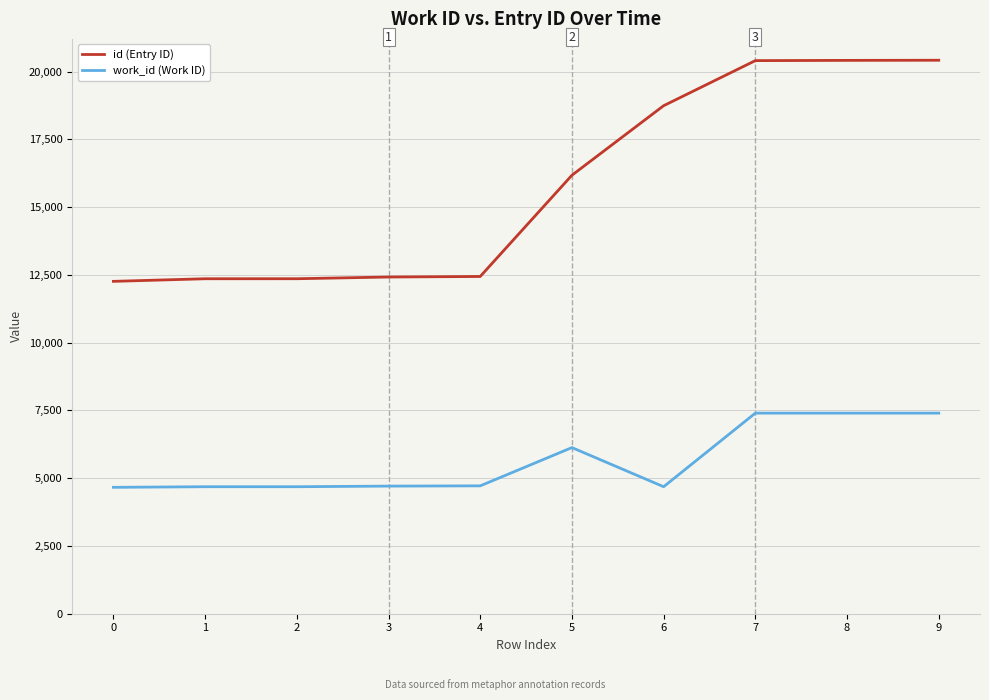

What is the minimum value shown in the chart?

4663